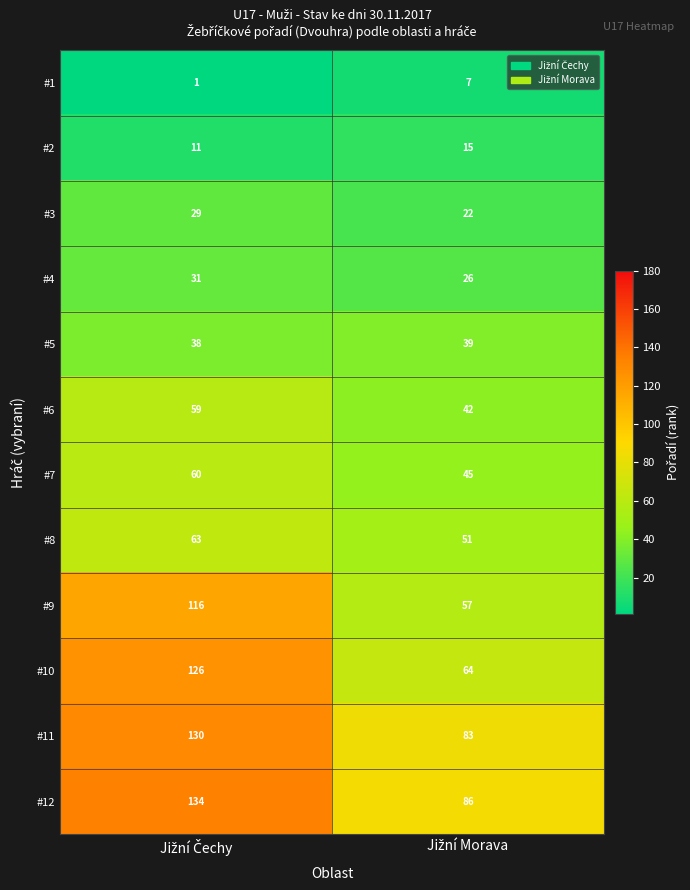

Count the number of categories in the chart.

2